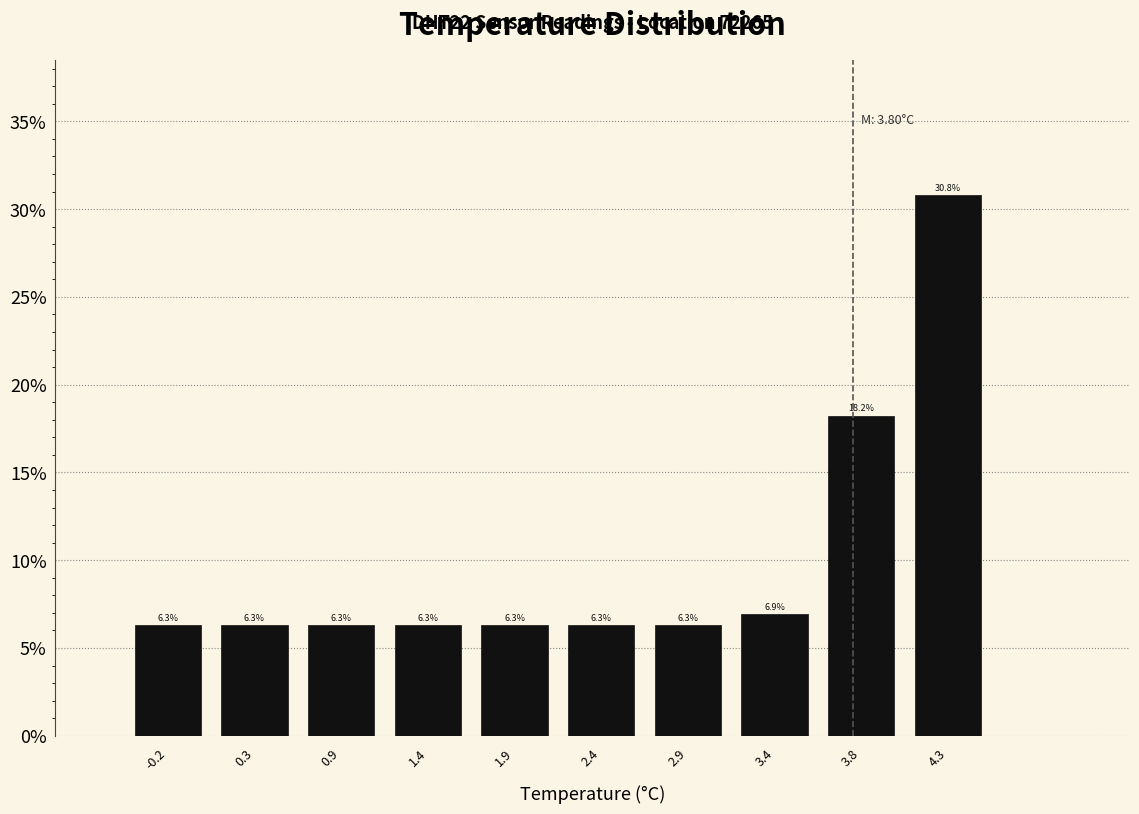

Reading left to right, transcribe this chart: for each bar, give the range it covers on the x-axis and its height.

-0.4 to 0.1: 6.3
0.1 to 0.6: 6.3
0.6 to 1.1: 6.3
1.1 to 1.6: 6.3
1.6 to 2.1: 6.3
2.1 to 2.6: 6.3
2.6 to 3.1: 6.3
3.1 to 3.6: 6.9
3.6 to 4.1: 18.2
4.1 to 4.6: 30.8